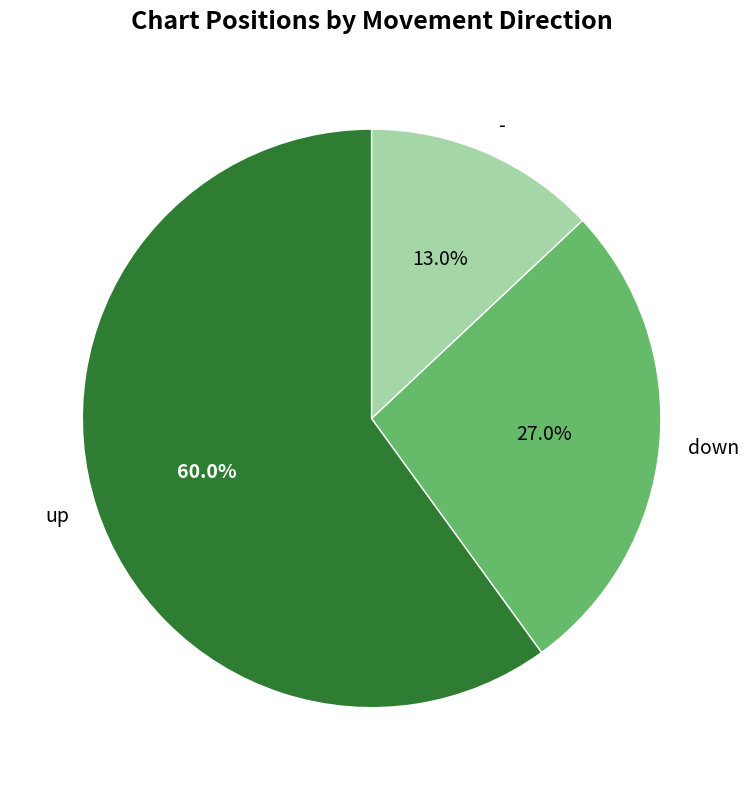

To the nearest percent, what is the difference between the largest and smallest slice percentages?

47%